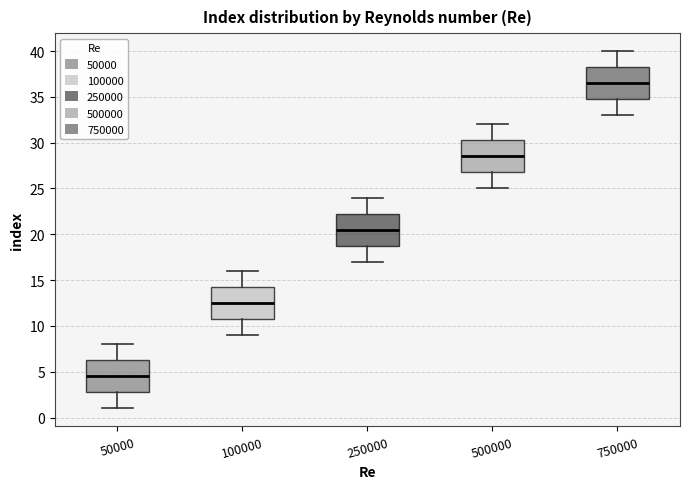

Reading left to right, read every box against the y-axis: the position of its median line, the range the box covers, and the ends of its whiskers. The values are not printed on the chart, so give them approximately, as read against the axis.

50000: median 4.5, box 3.0 to 6.5, whiskers 1.0 to 8.0
100000: median 12.5, box 11.0 to 14.5, whiskers 9.0 to 16.0
250000: median 20.5, box 19.0 to 22.5, whiskers 17.0 to 24.0
500000: median 28.5, box 27.0 to 30.5, whiskers 25.0 to 32.0
750000: median 36.5, box 35.0 to 38.5, whiskers 33.0 to 40.0